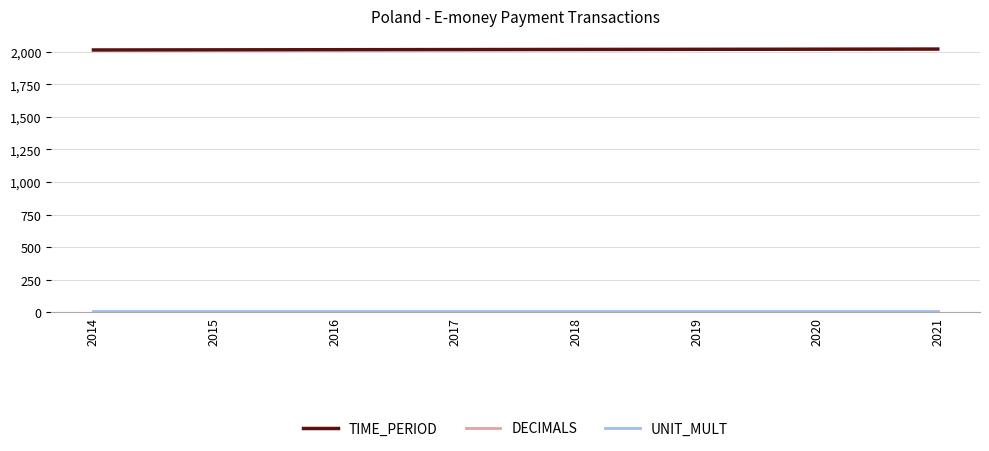

The TIME_PERIOD series shows 2965 at 2016. True or false?

False